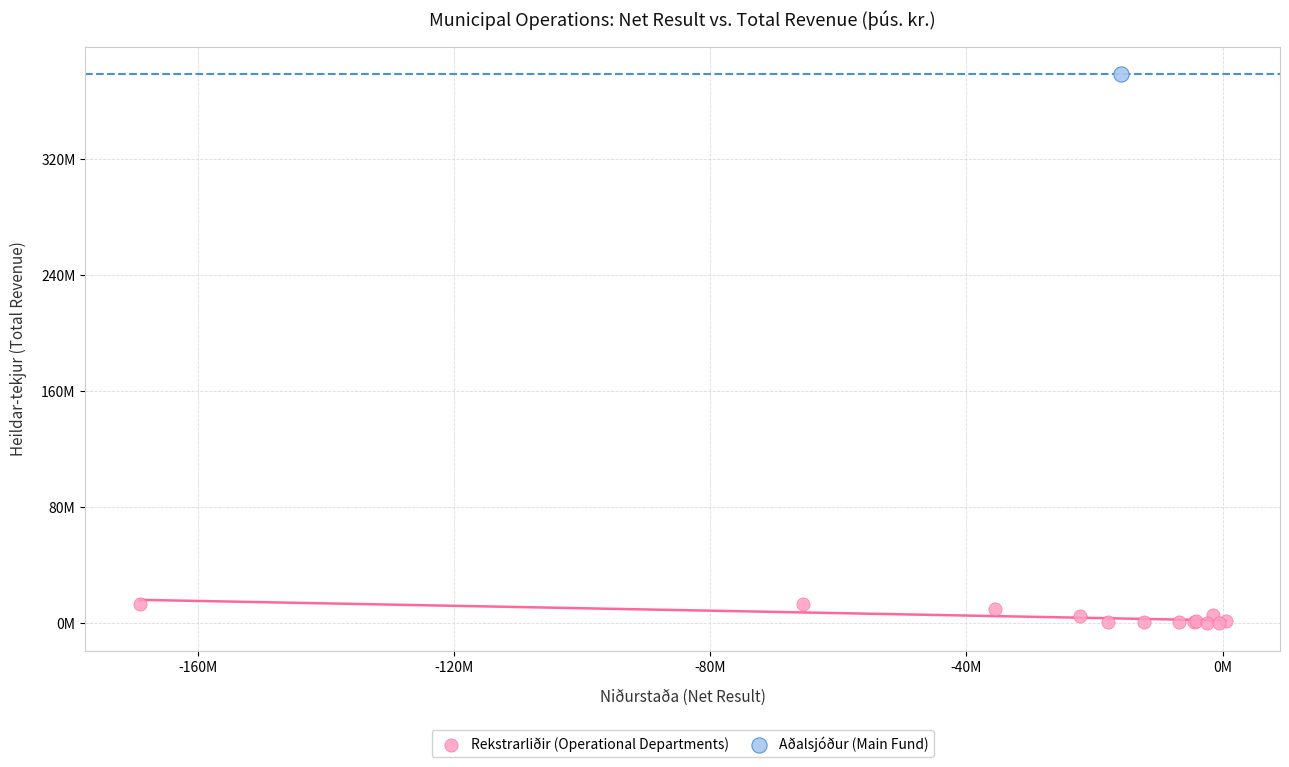

What are all the series names shown in the legend?

Rekstrarliðir (Operational Departments), Aðalsjóður (Main Fund)